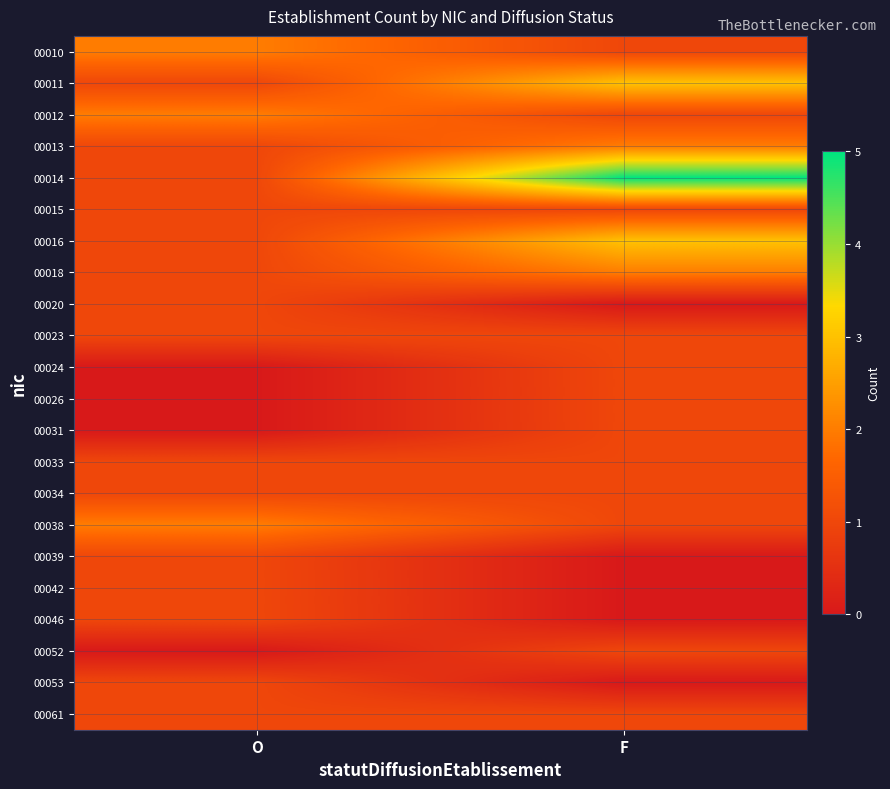

Rank the series by their maximum value, from lowest to highest.

00015, 00020, 00023, 00024, 00026, 00031, 00033, 00034, 00039, 00042, 00046, 00052, 00053, 00061, 00010, 00012, 00013, 00018, 00038, 00011, 00016, 00014